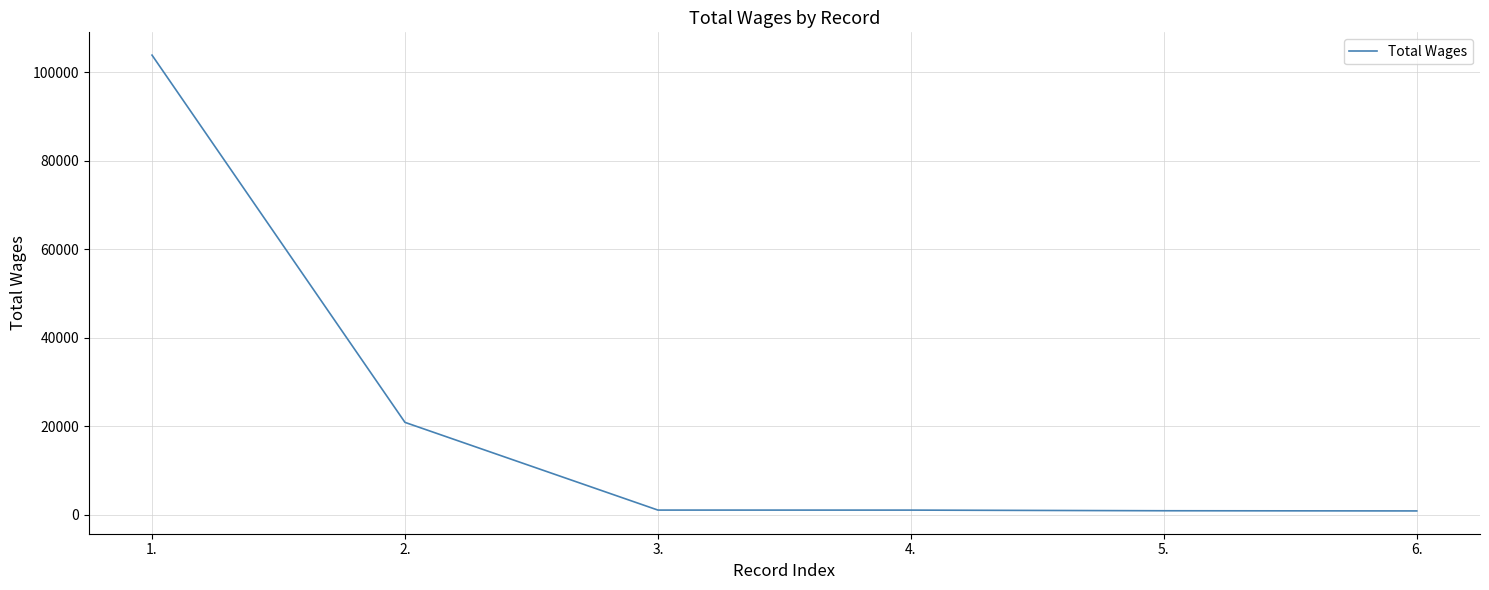

True or false: there are more than 2 points higher than both neighbors.

False